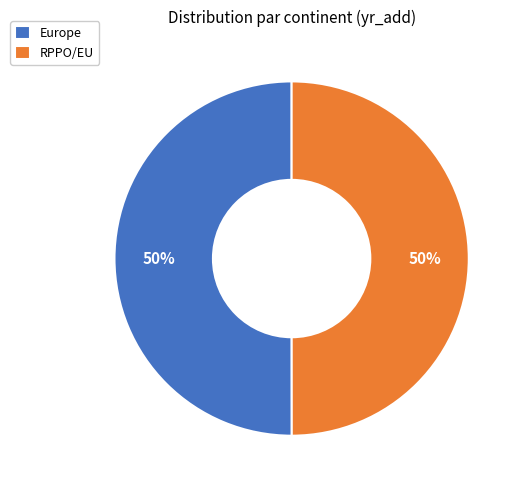

Combined, do RPPO/EU and Europe account for over 50%?

Yes